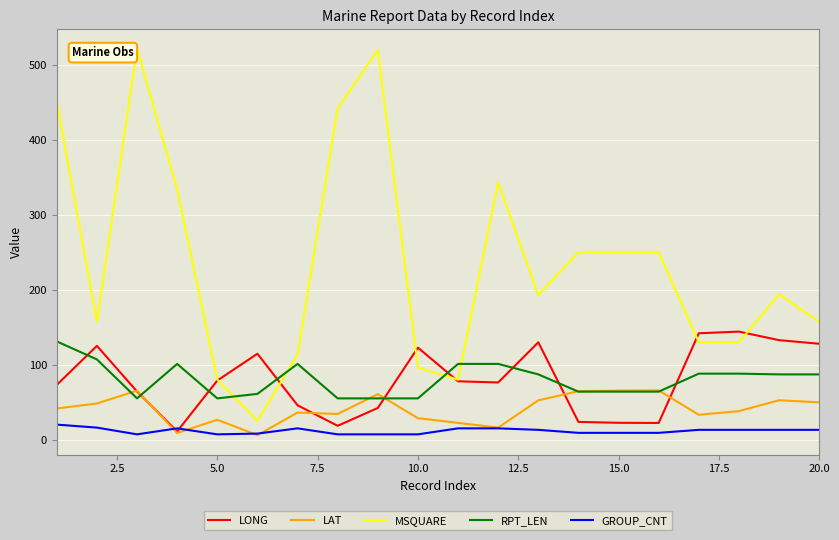

What is the lowest value of the GROUP_CNT series?

7.0